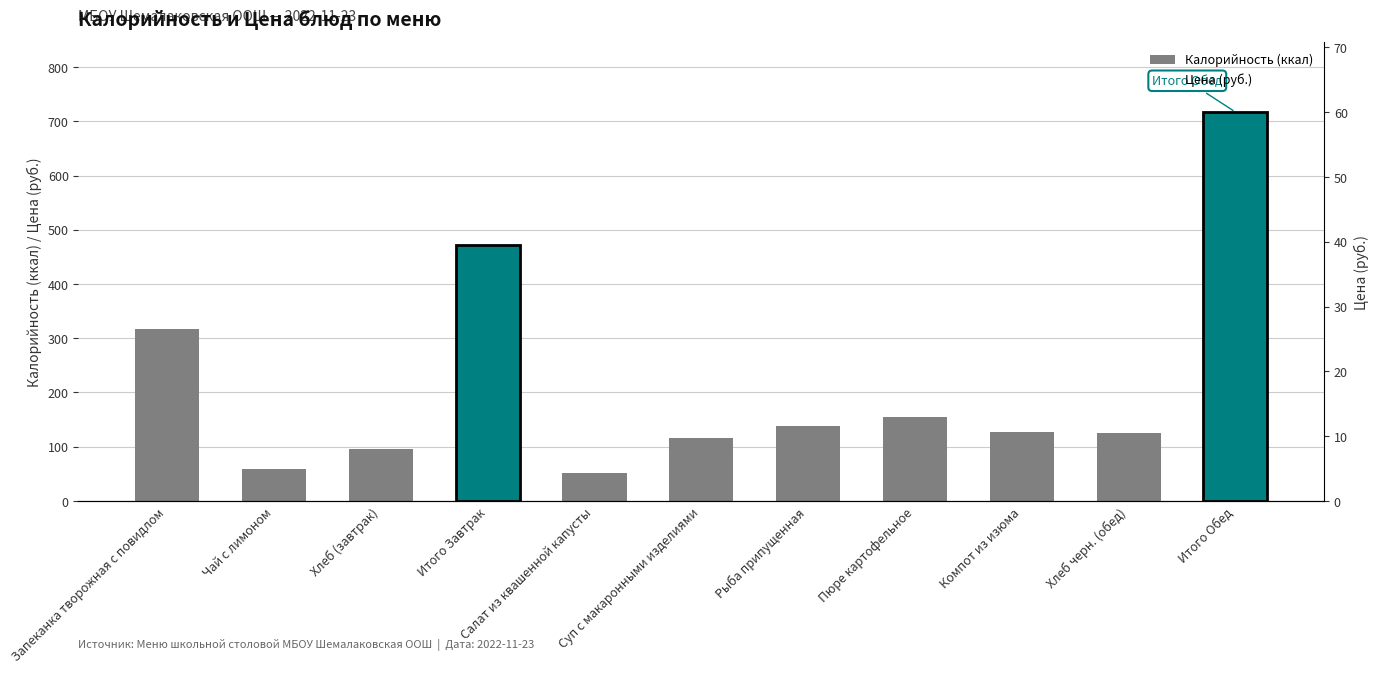

What is the label of the 5th bar from the right?

Рыба припущенная